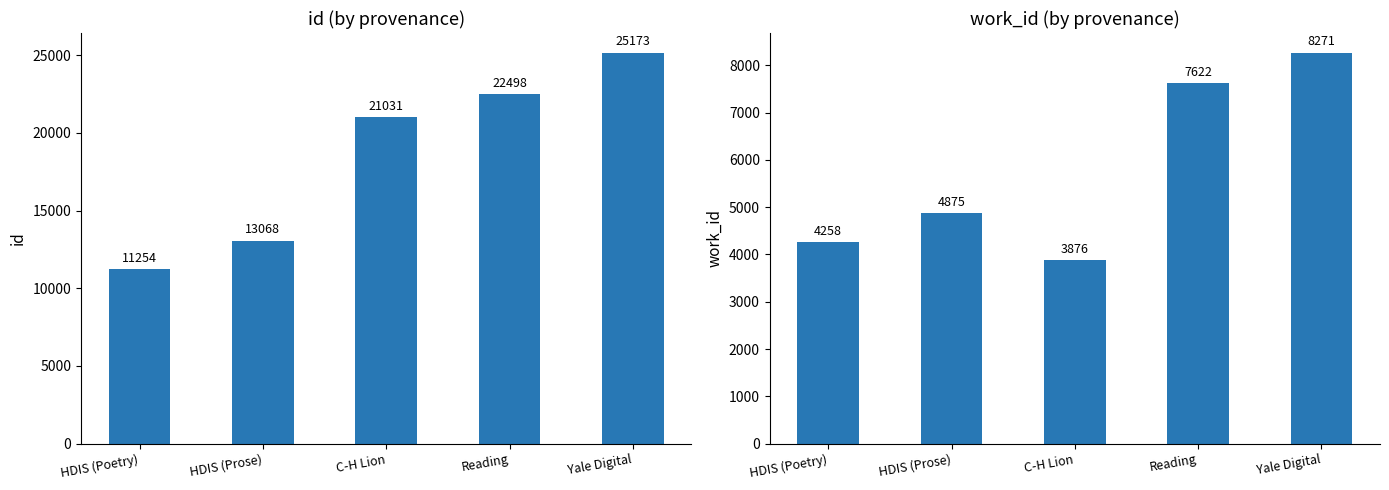

At which label does id reach its peak?

Yale Digital